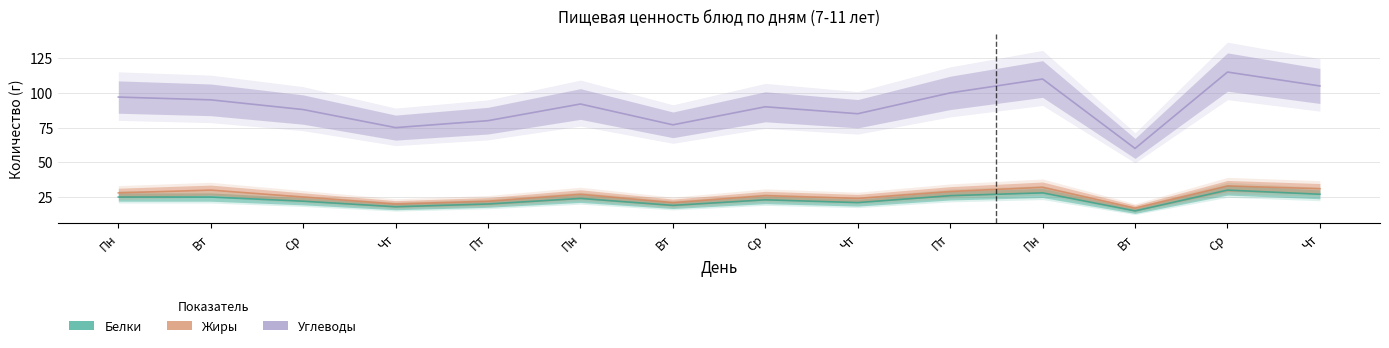

True or false: Жиры and Углеводы cross at least once.

False